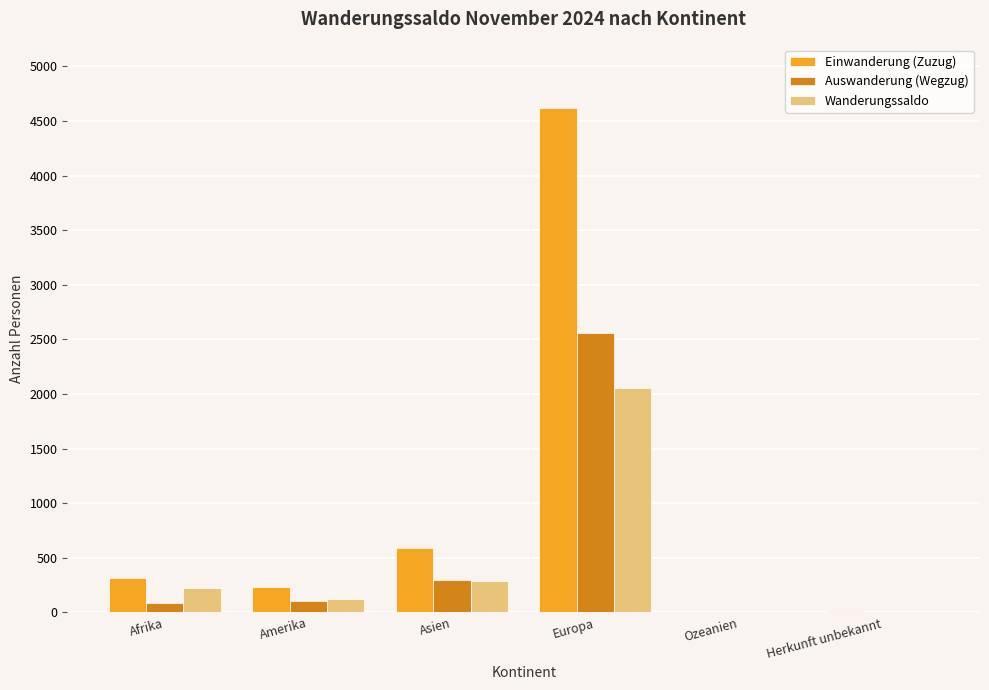

Which series has the largest total across all categories?

Einwanderung (Zuzug)